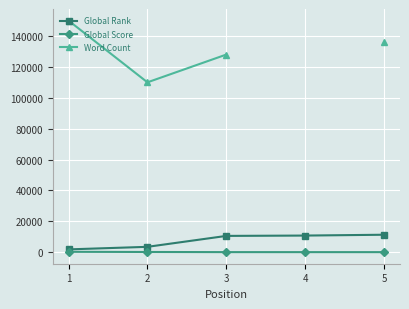

Rank the series at 2 from lowest to highest value.

Global Score, Global Rank, Word Count